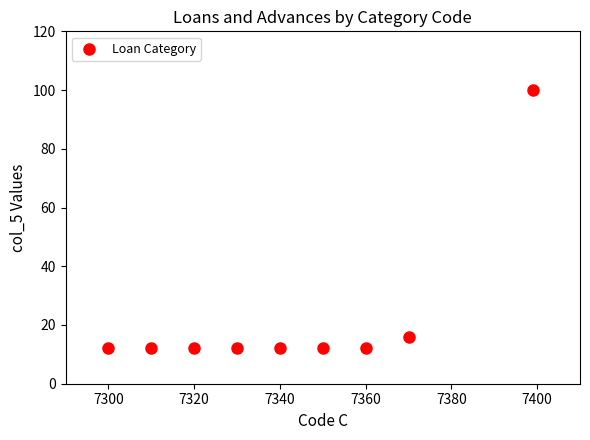

What Y value in the scatter plot is closest to 56?

16